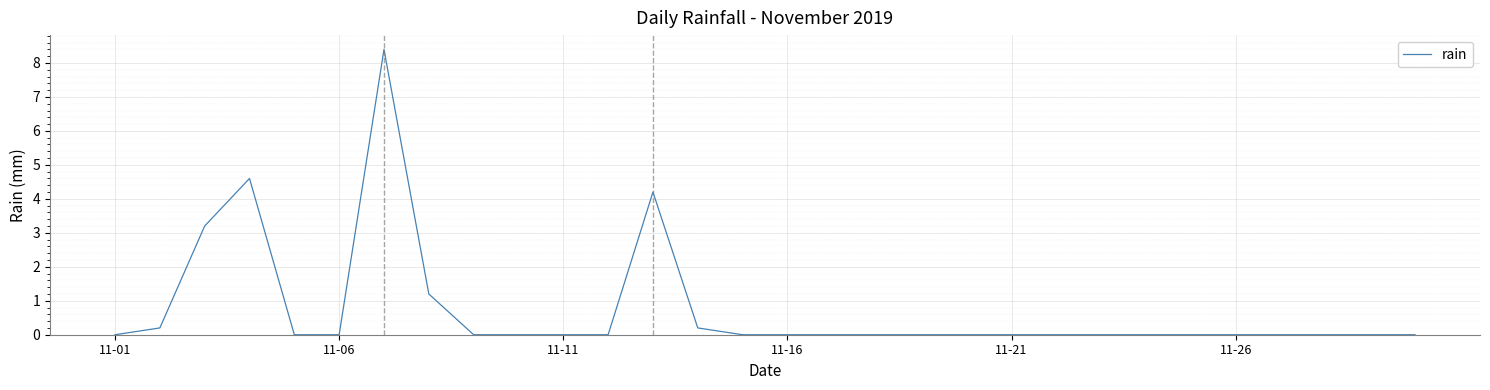

What is the maximum value shown in the chart?

8.4